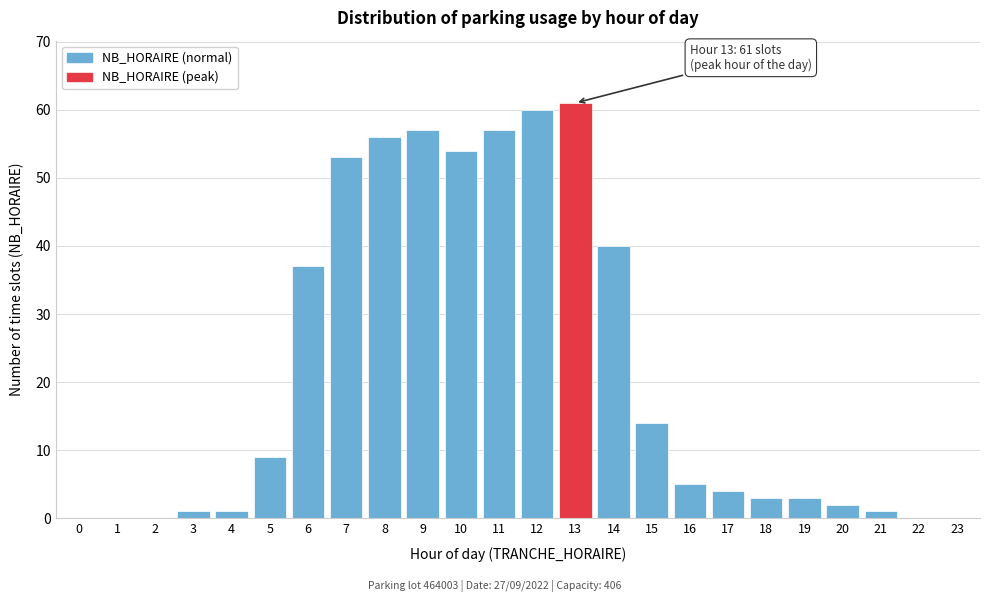

Reading left to right, what are all the values shown in this chart?

0=0	1=0	2=0	3=1	4=1	5=9	6=37	7=53	8=56	9=57	10=54	11=57	12=60	13=61	14=40	15=14	16=5	17=4	18=3	19=3	20=2	21=1	22=0	23=0